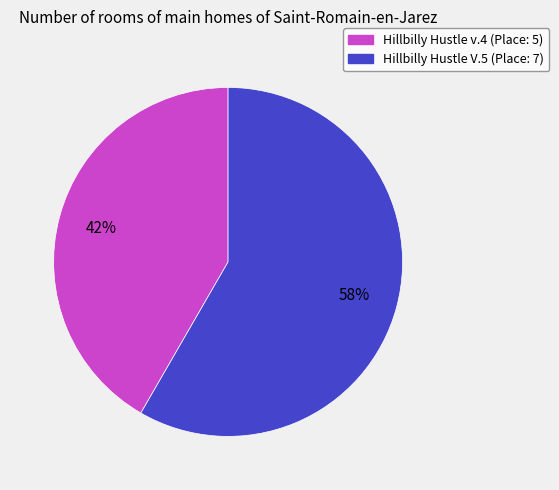

Combined, do Hillbilly Hustle V.5 and Hillbilly Hustle v.4 account for over 50%?

Yes